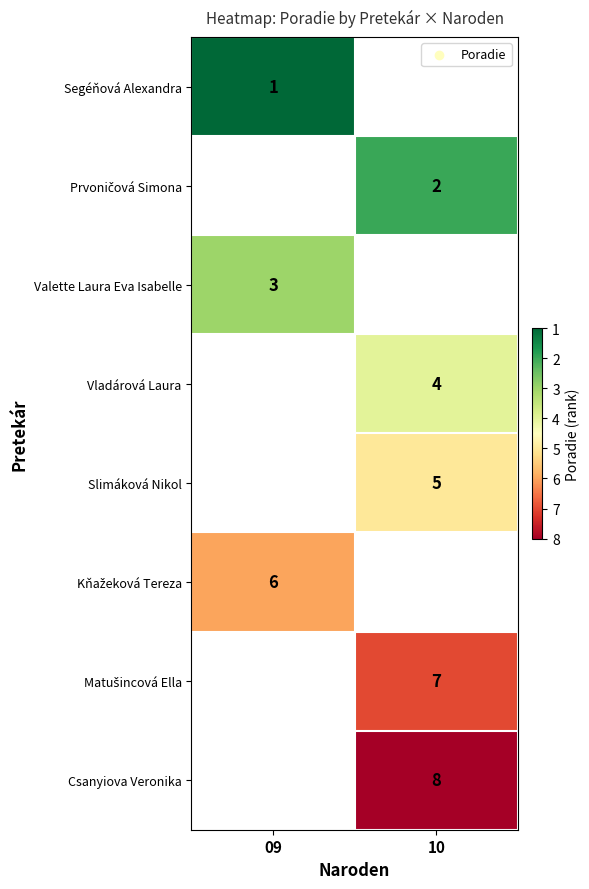

The Csanyiova Veronika series shows 8 at 10. True or false?

True